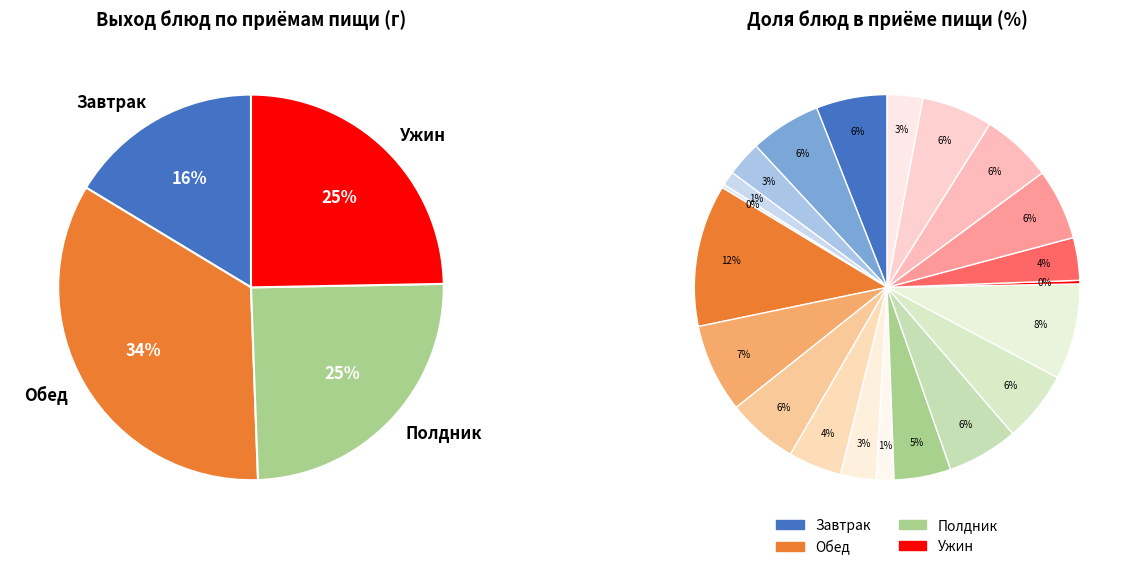

What is the total percentage of Хлеб ржаной and Батон?

4.4%